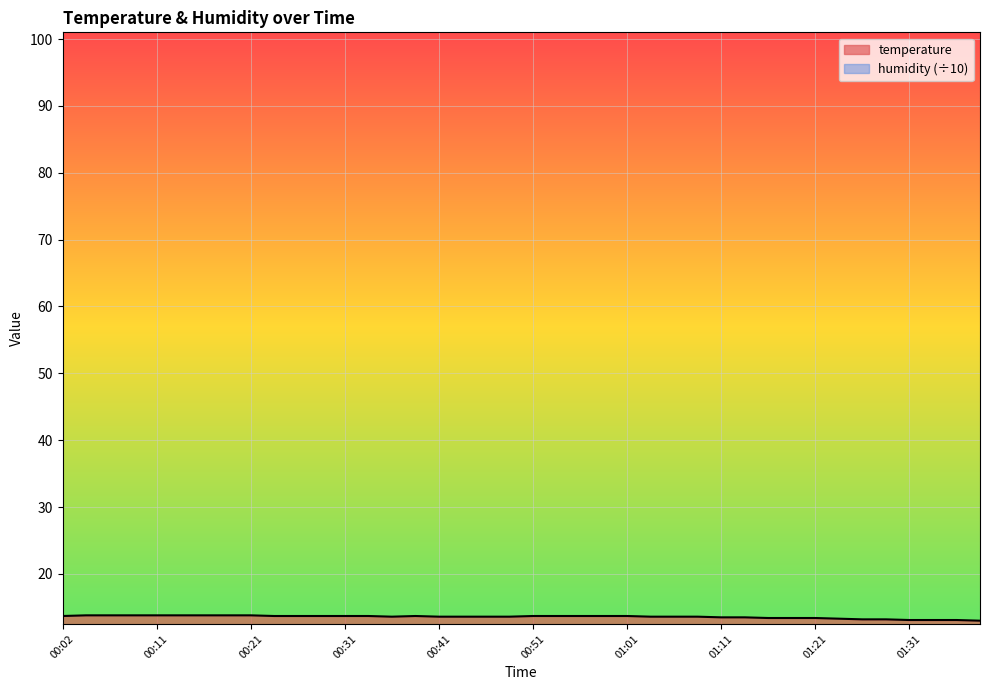

List the labels in order of value, smallest first.

01:38, 01:31, 01:33, 01:35, 01:26, 01:28, 01:23, 01:16, 01:18, 01:21, 01:11, 01:13, 00:36, 00:41, 00:43, 00:46, 00:48, 01:03, 01:06, 01:08, 00:02, 00:24, 00:26, 00:29, 00:31, 00:34, 00:39, 00:51, 00:53, 00:56, 00:58, 01:01, 00:04, 00:06, 00:09, 00:11, 00:14, 00:16, 00:19, 00:21